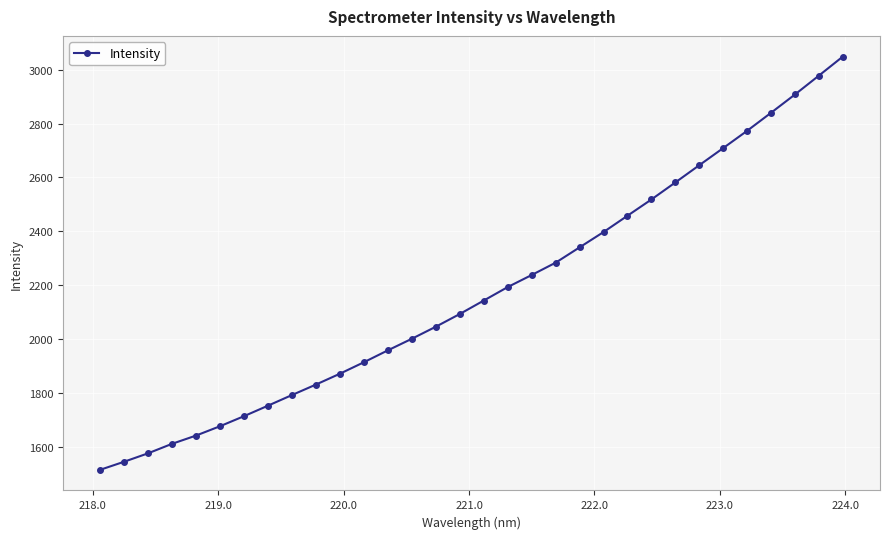

What is the maximum value shown in the chart?

3048.7